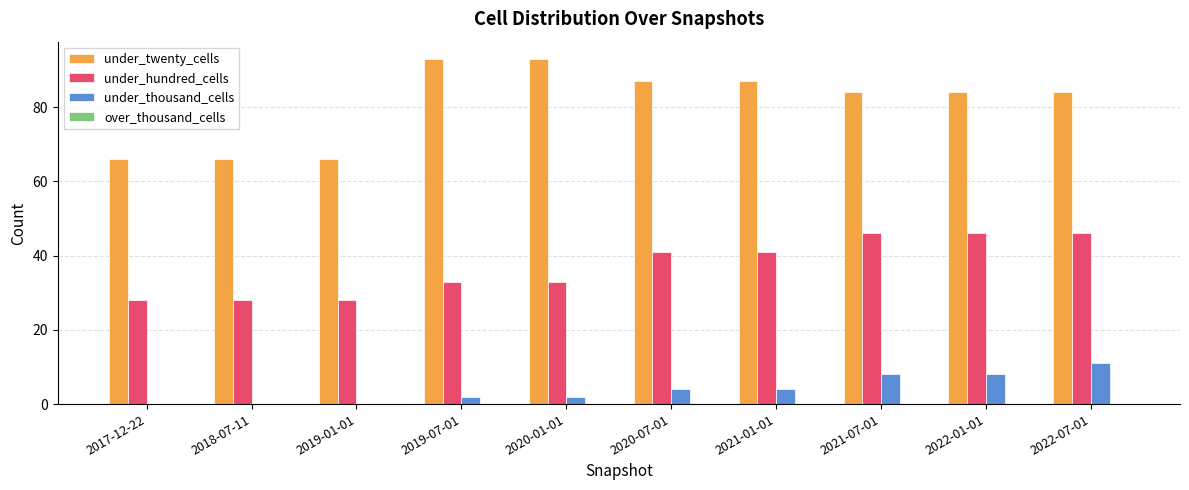

Which series has the largest range (max minus min)?

under_twenty_cells